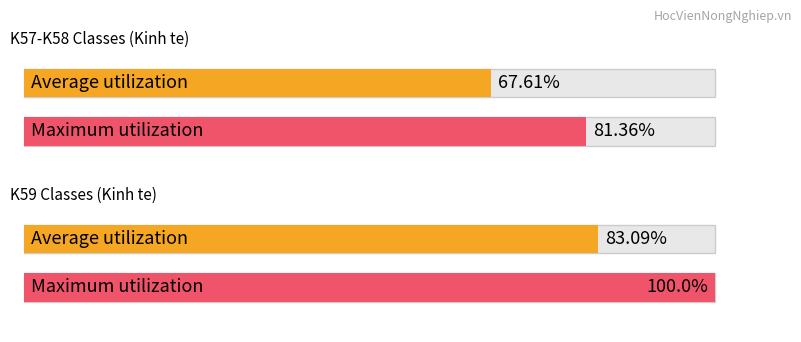

What is the minimum value shown in the chart?

67.6